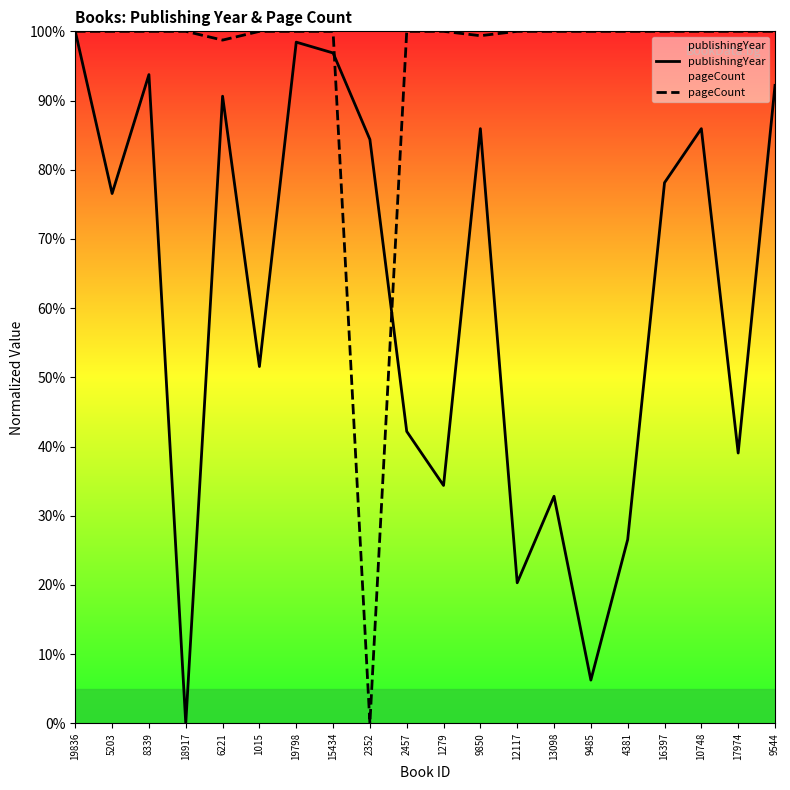

After their last crossing, which series has the higher values: publishingYear or pageCount?

pageCount